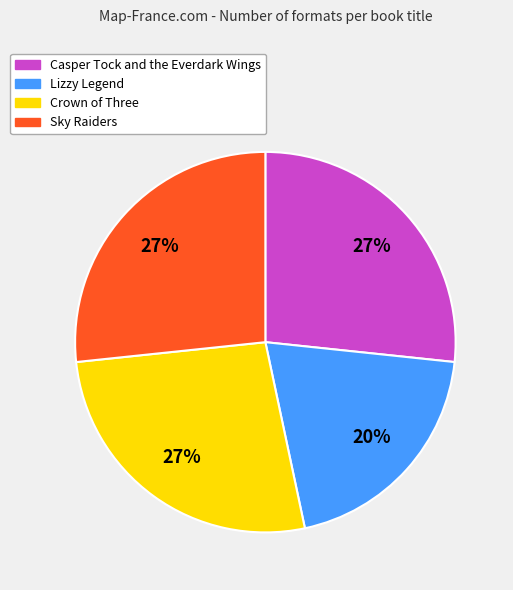

Between Lizzy Legend and Sky Raiders, which is larger?

Sky Raiders